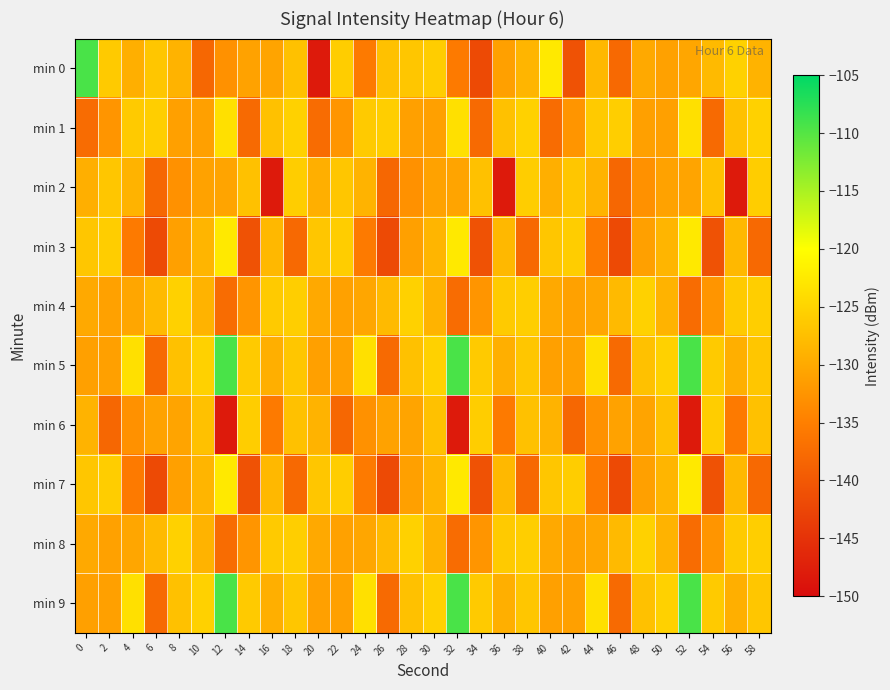

Which series has the largest range (max minus min)?

min 0